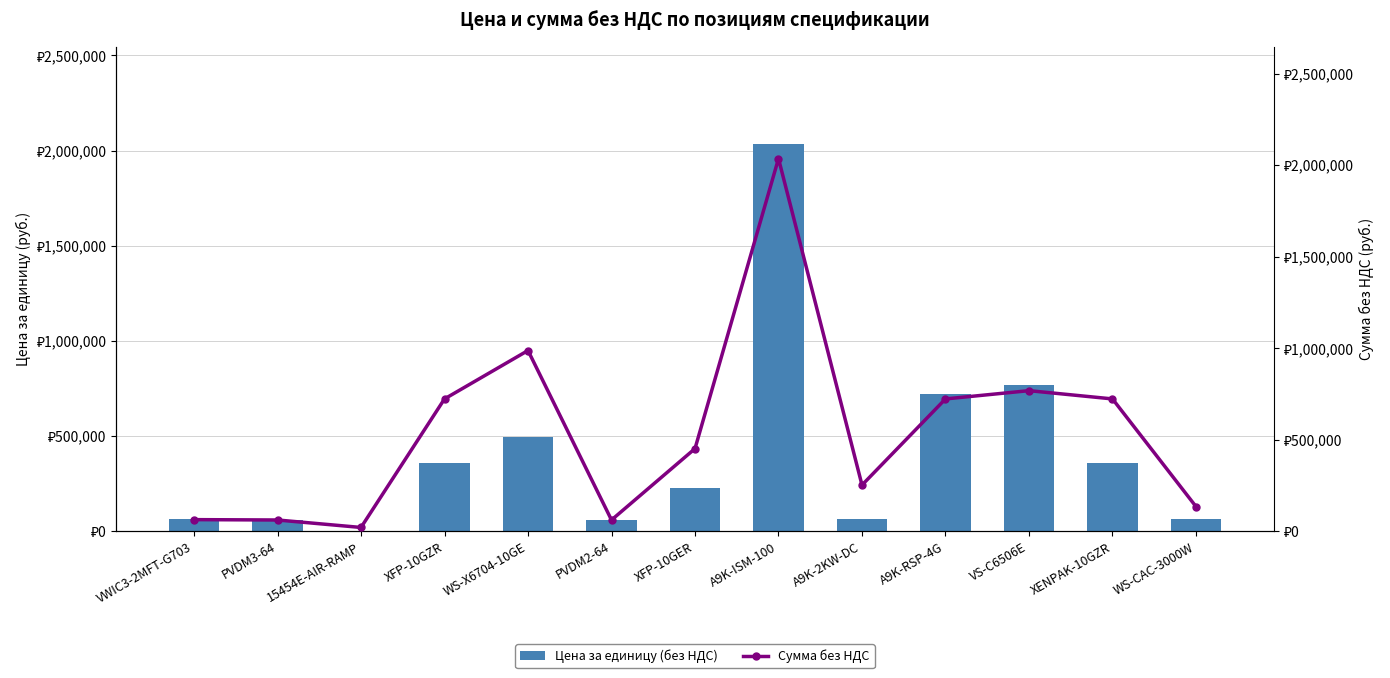

How many series are shown in this chart?

2